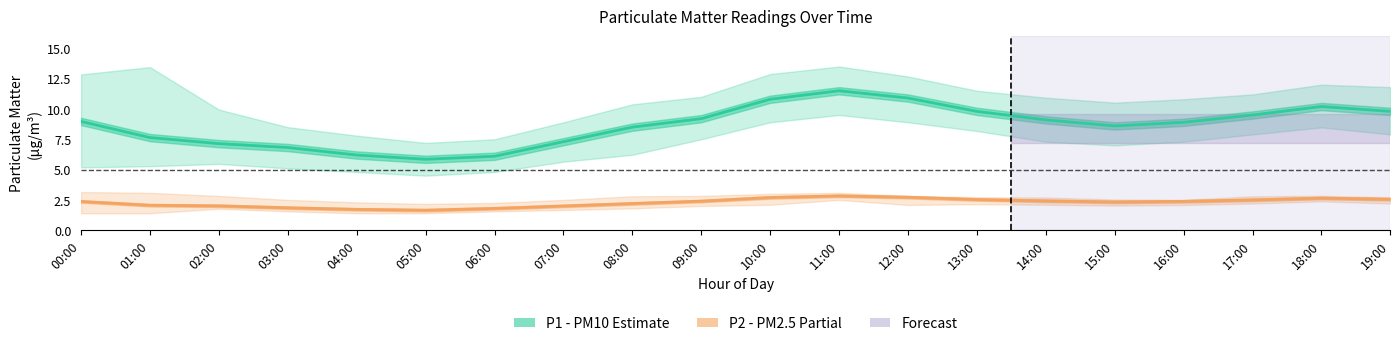

Is the value of P1 (PM10) at 00:00 greater than the value of P2 (PM2.5) at 09:00?

Yes